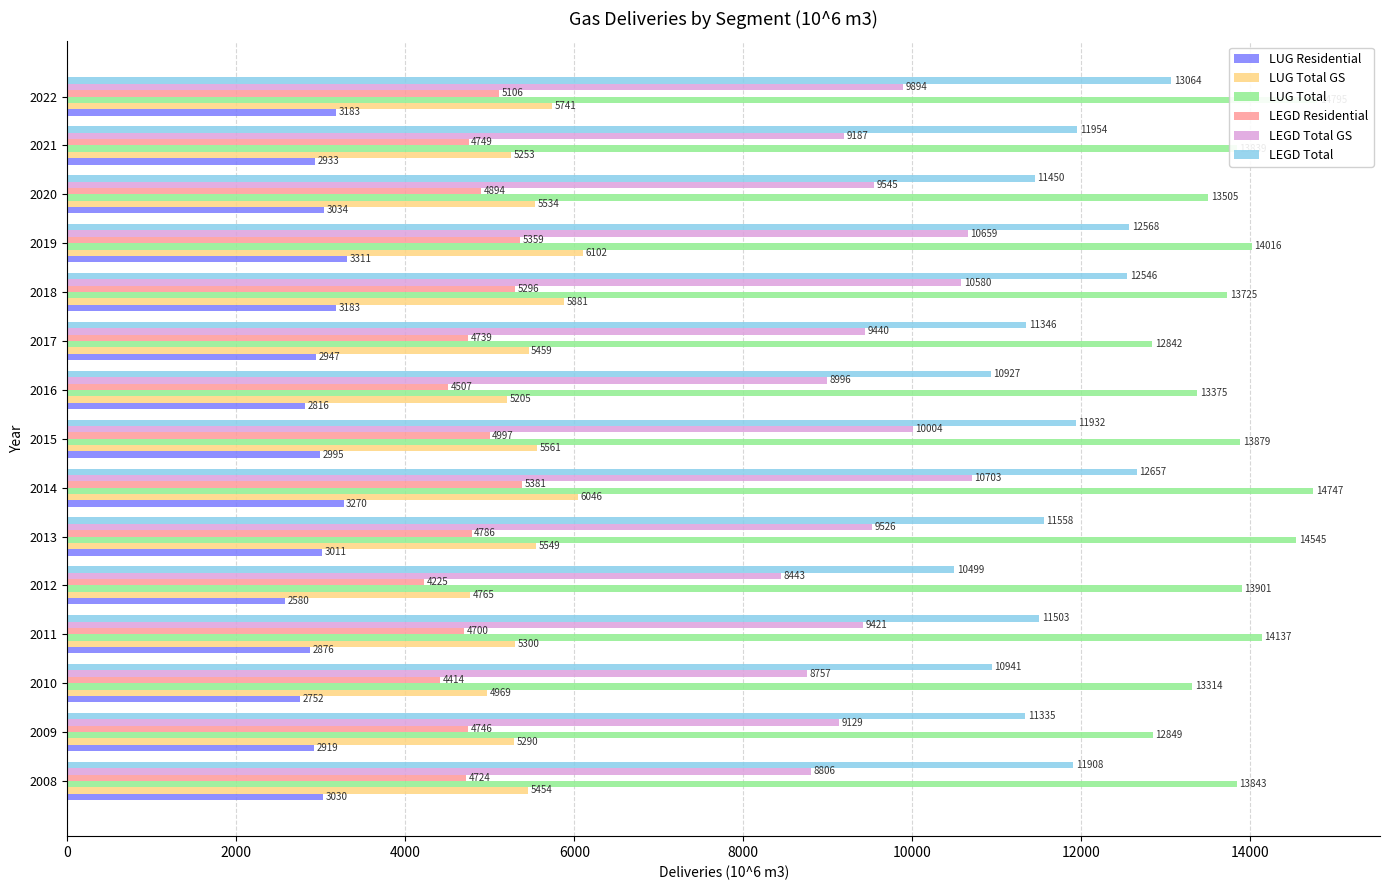

What is the average value of the LUG Residential series?

2989.2